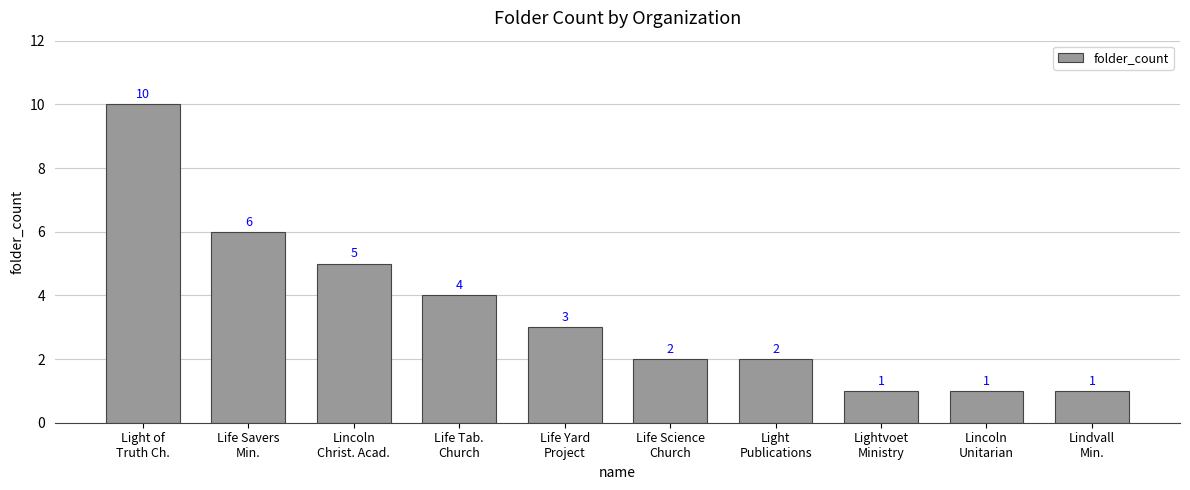

Reading right to left, list all the values displayed in this chart.

Lindvall
Min.=1	Lincoln
Unitarian=1	Lightvoet
Ministry=1	Light
Publications=2	Life Science
Church=2	Life Yard
Project=3	Life Tab.
Church=4	Lincoln
Christ. Acad.=5	Life Savers
Min.=6	Light of
Truth Ch.=10